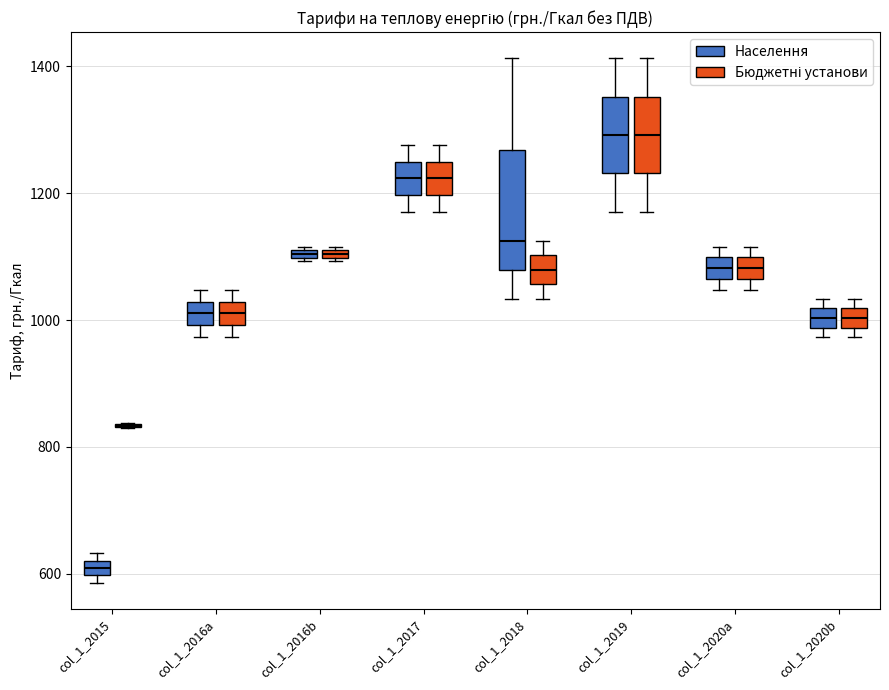

Which box is the tallest, from its lower edge to its upper edge?

col_1_2018 (Населення)